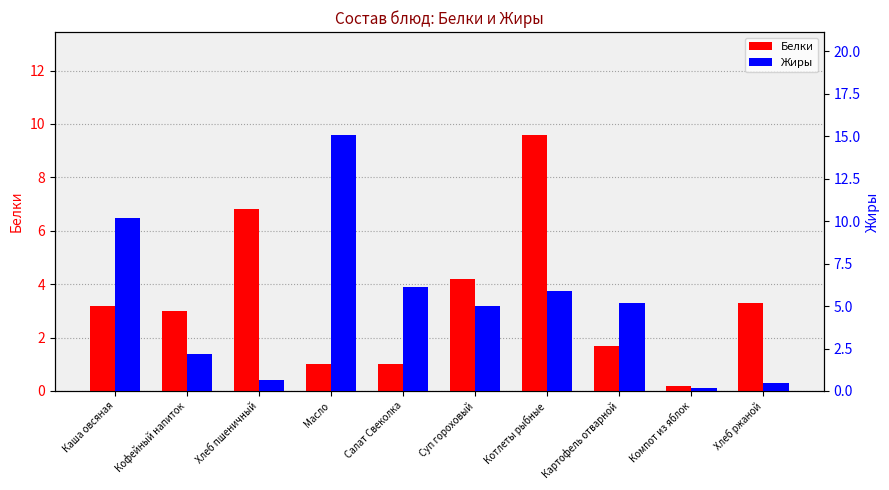

What is the difference between the second highest and minimum values in the Белки series?

6.6